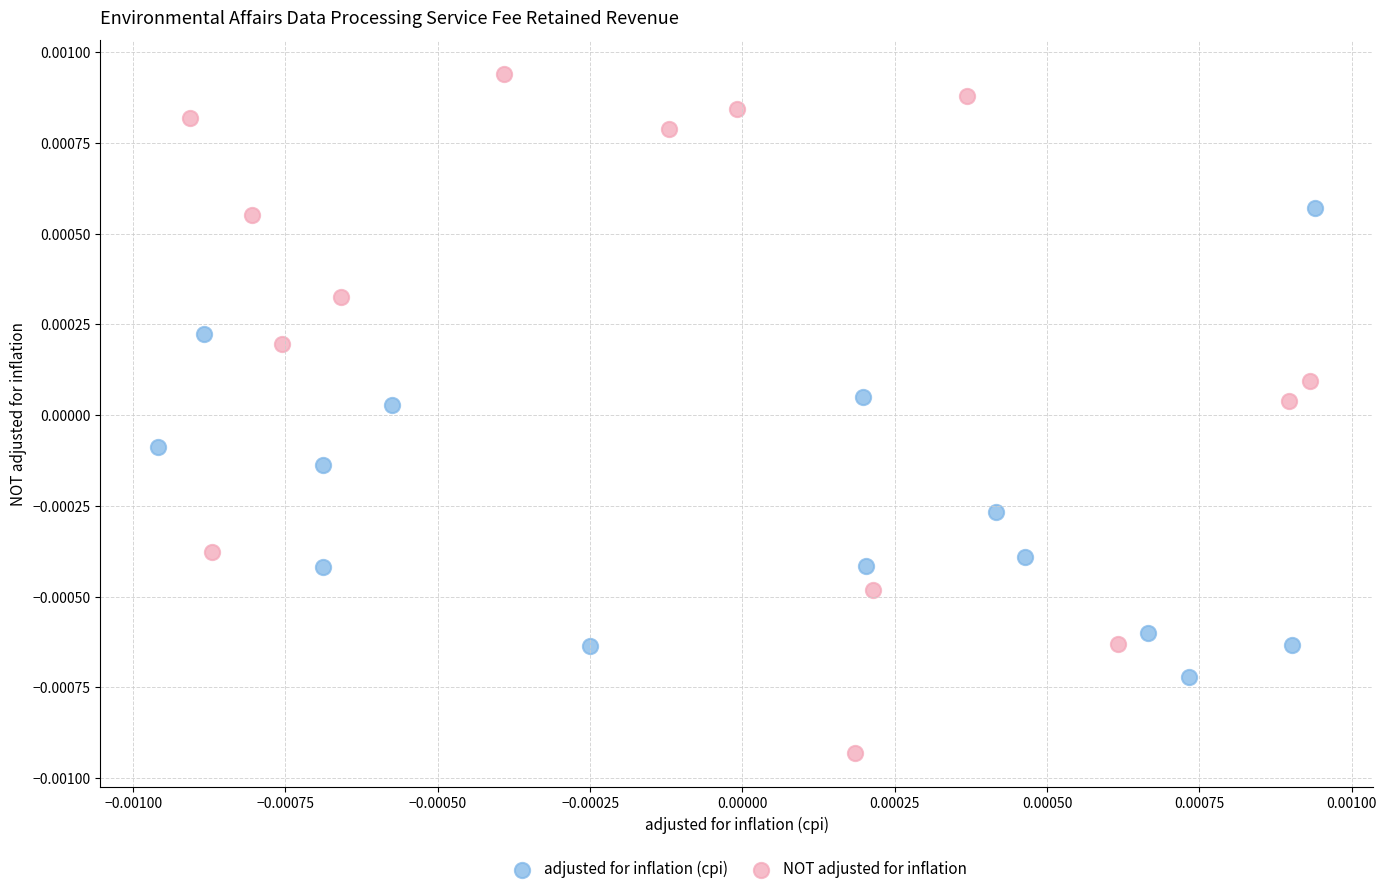

Which series has the widest spread of Y values?

NOT adjusted for inflation